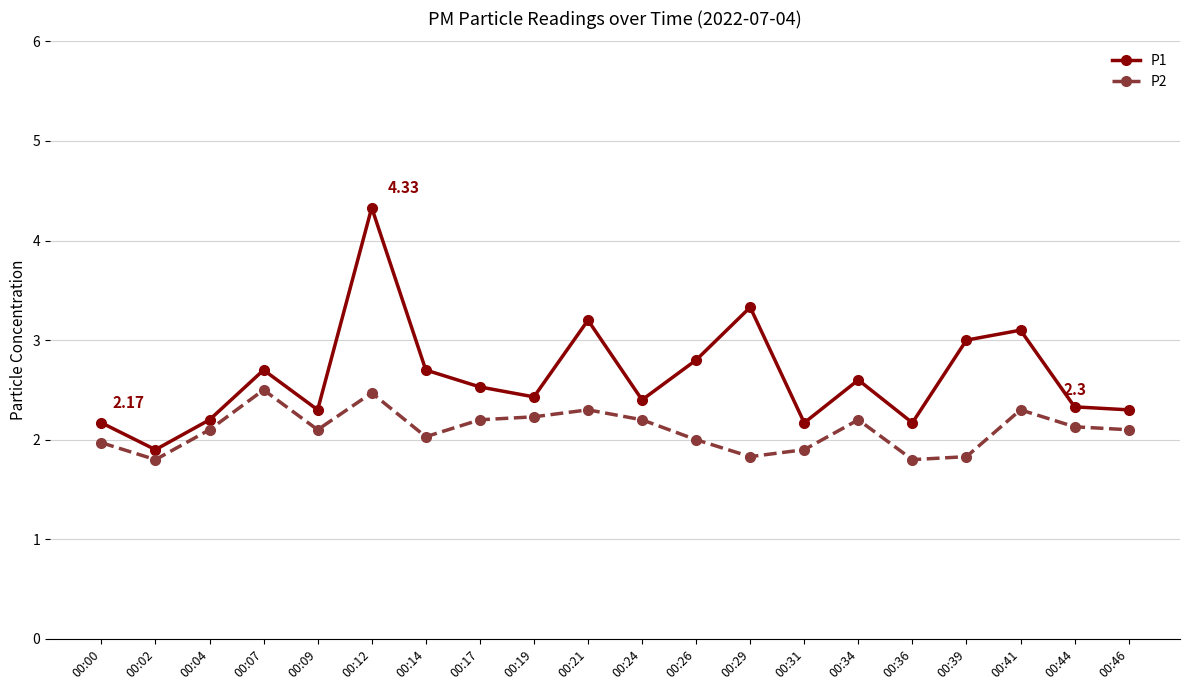

What is the total value across all series at 00:00?

4.1